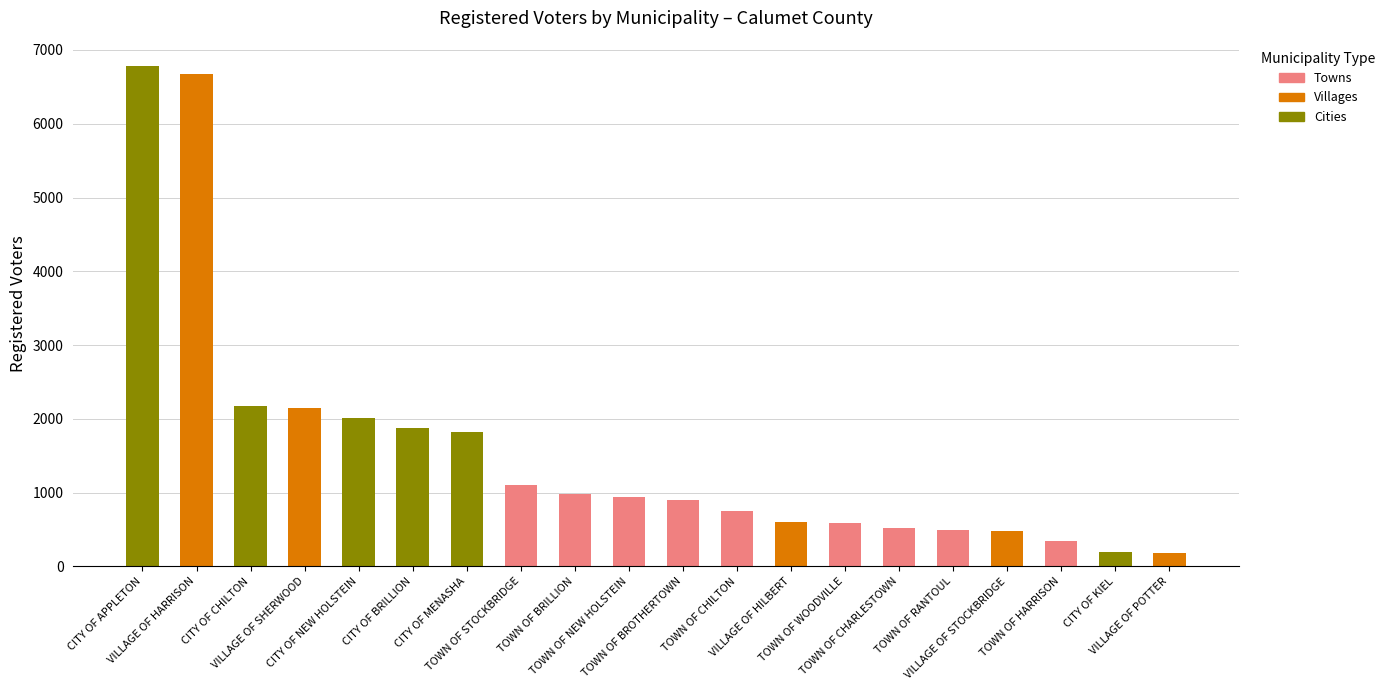

At which label is Towns closest to 551?

TOWN OF CHARLESTOWN